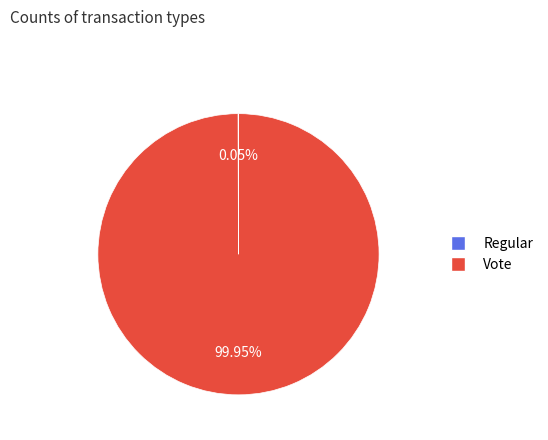

What percentage is the Vote slice, to the nearest percent?

100%